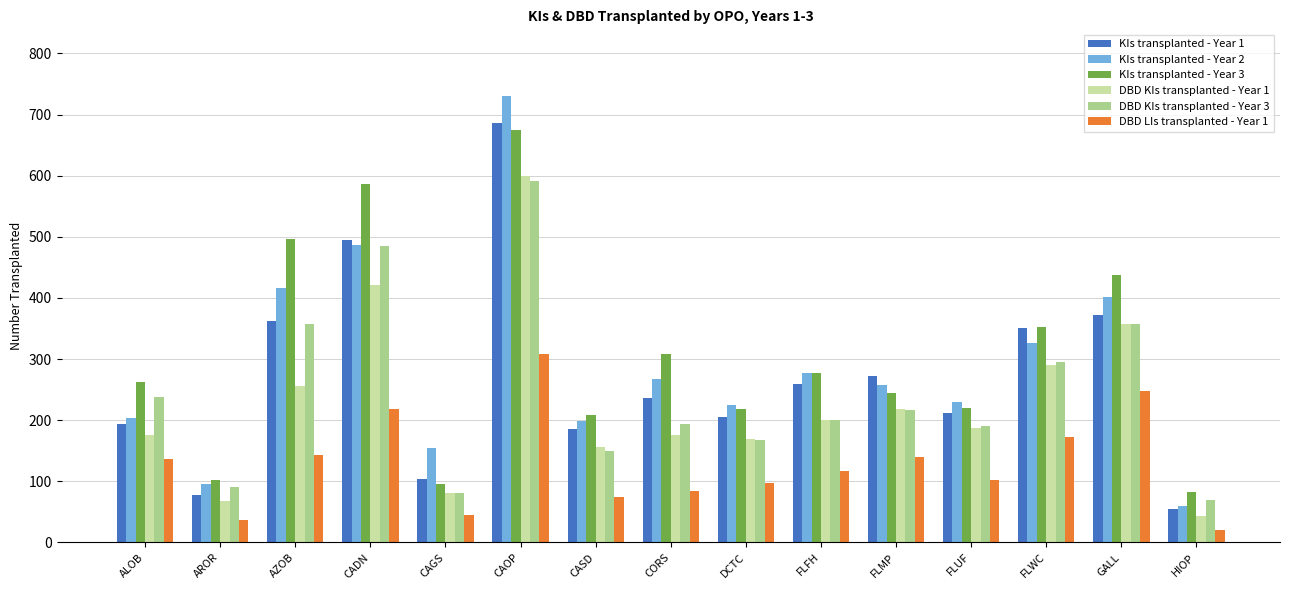

List the series in order of their peak value, lowest first.

DBD LIs transplanted - Year 1, DBD KIs transplanted - Year 3, DBD KIs transplanted - Year 1, KIs transplanted - Year 3, KIs transplanted - Year 1, KIs transplanted - Year 2